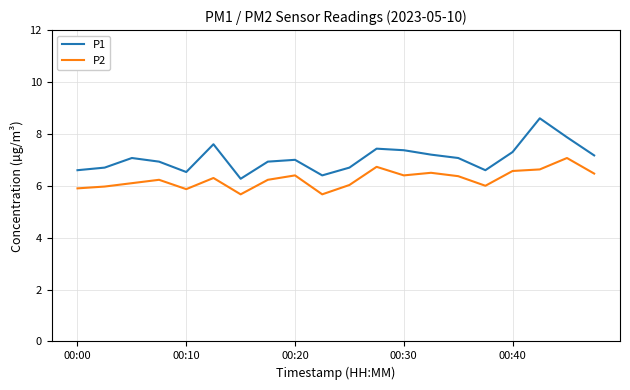

Does the chart have visible grid lines?

Yes